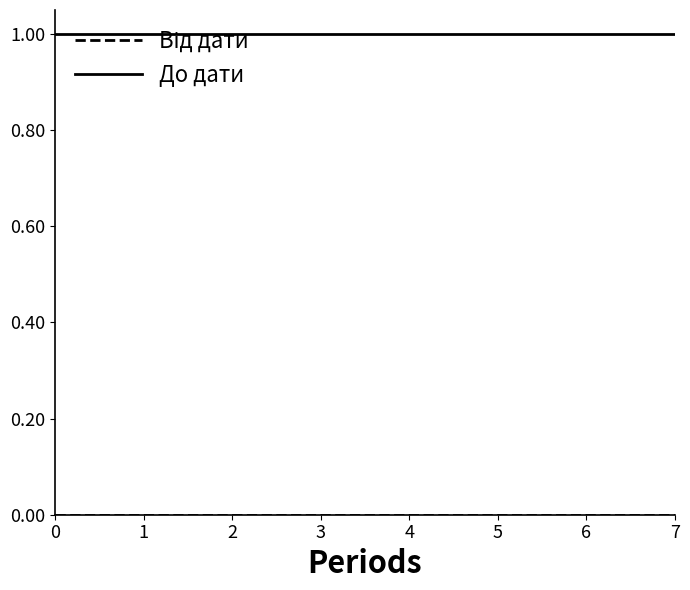

The value of До дати at 3 is 1. True or false?

True